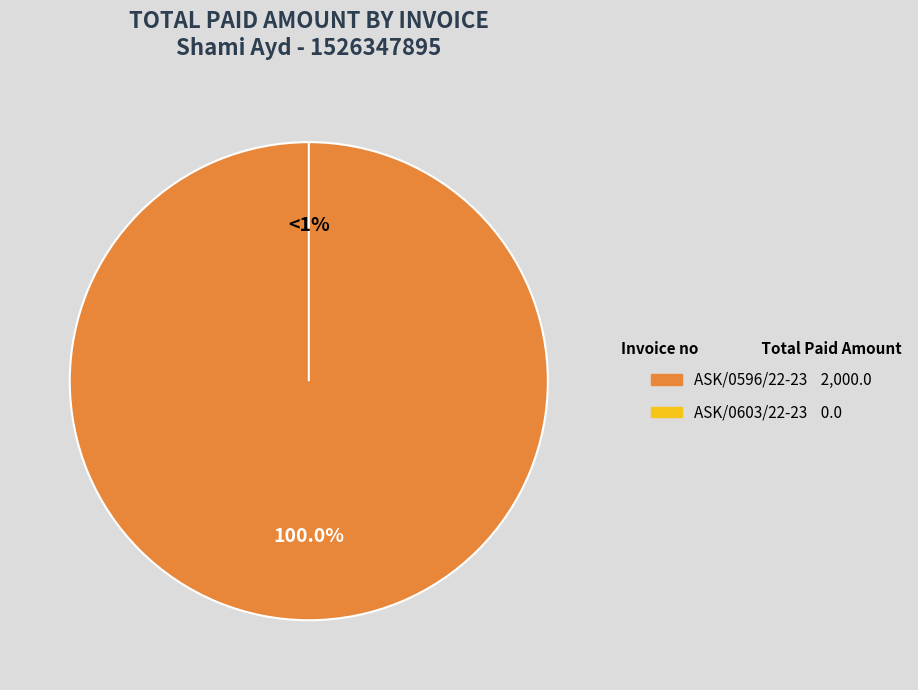

True or false: ASK/0603/22-23 accounts for 7% of the total.

False